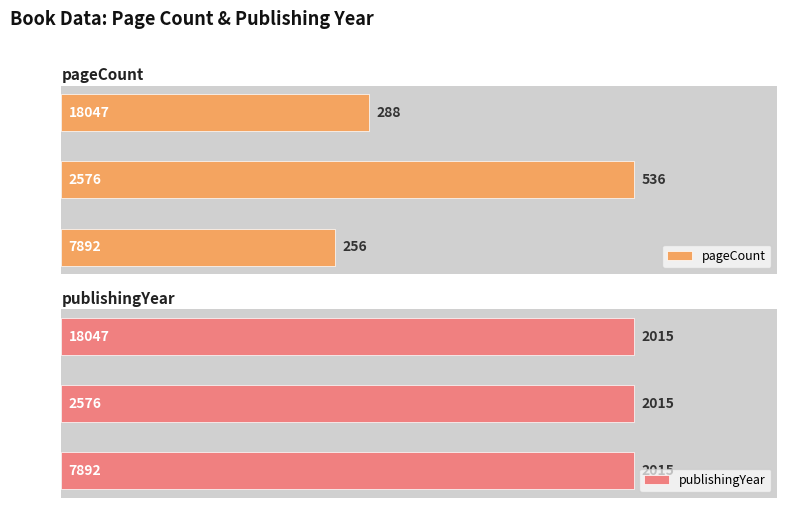

The value of pageCount at 18047 is 381. True or false?

False